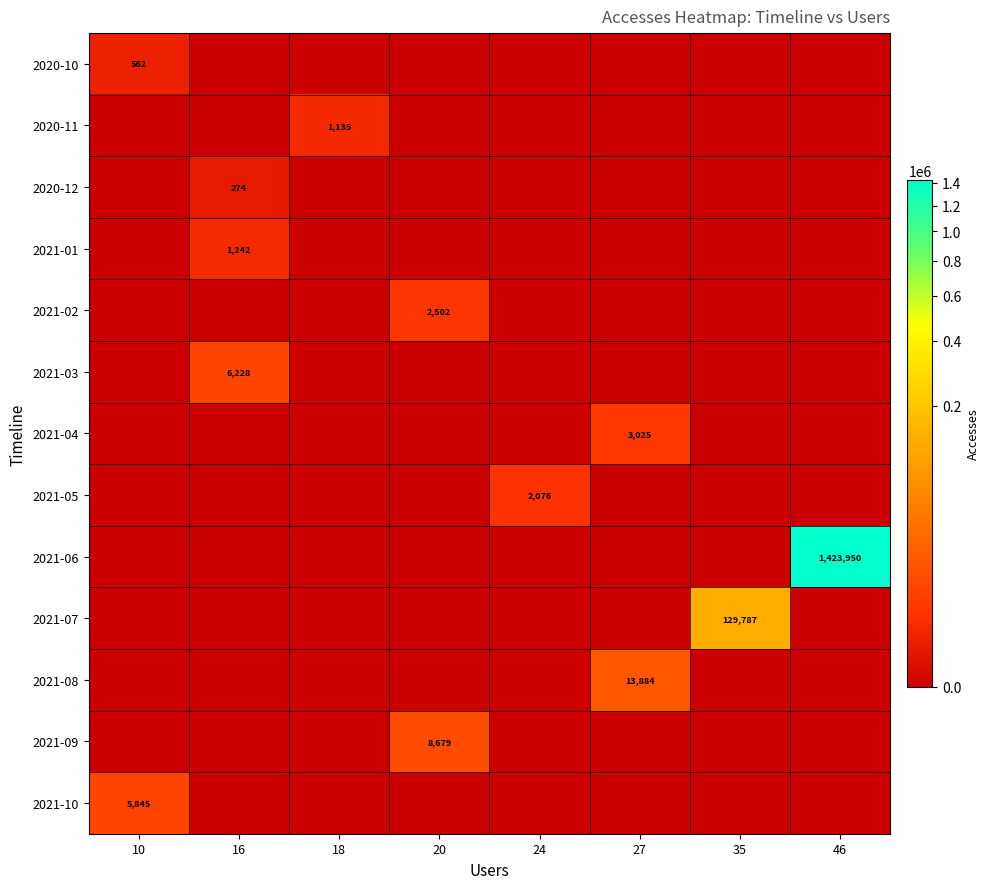

True or false: 2021-10 has a value of 5845 at 10.

True